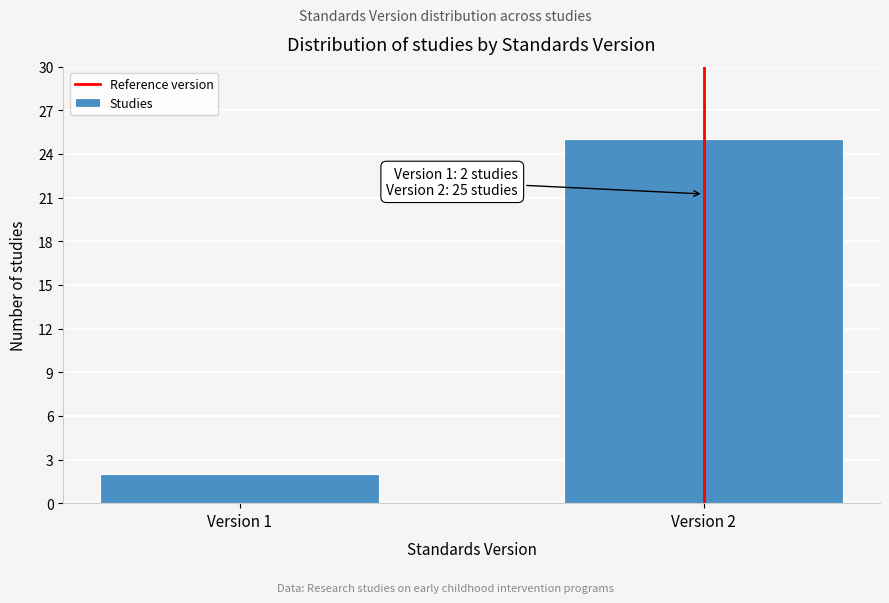

Reading left to right, what are all the values shown in this chart?

2	25